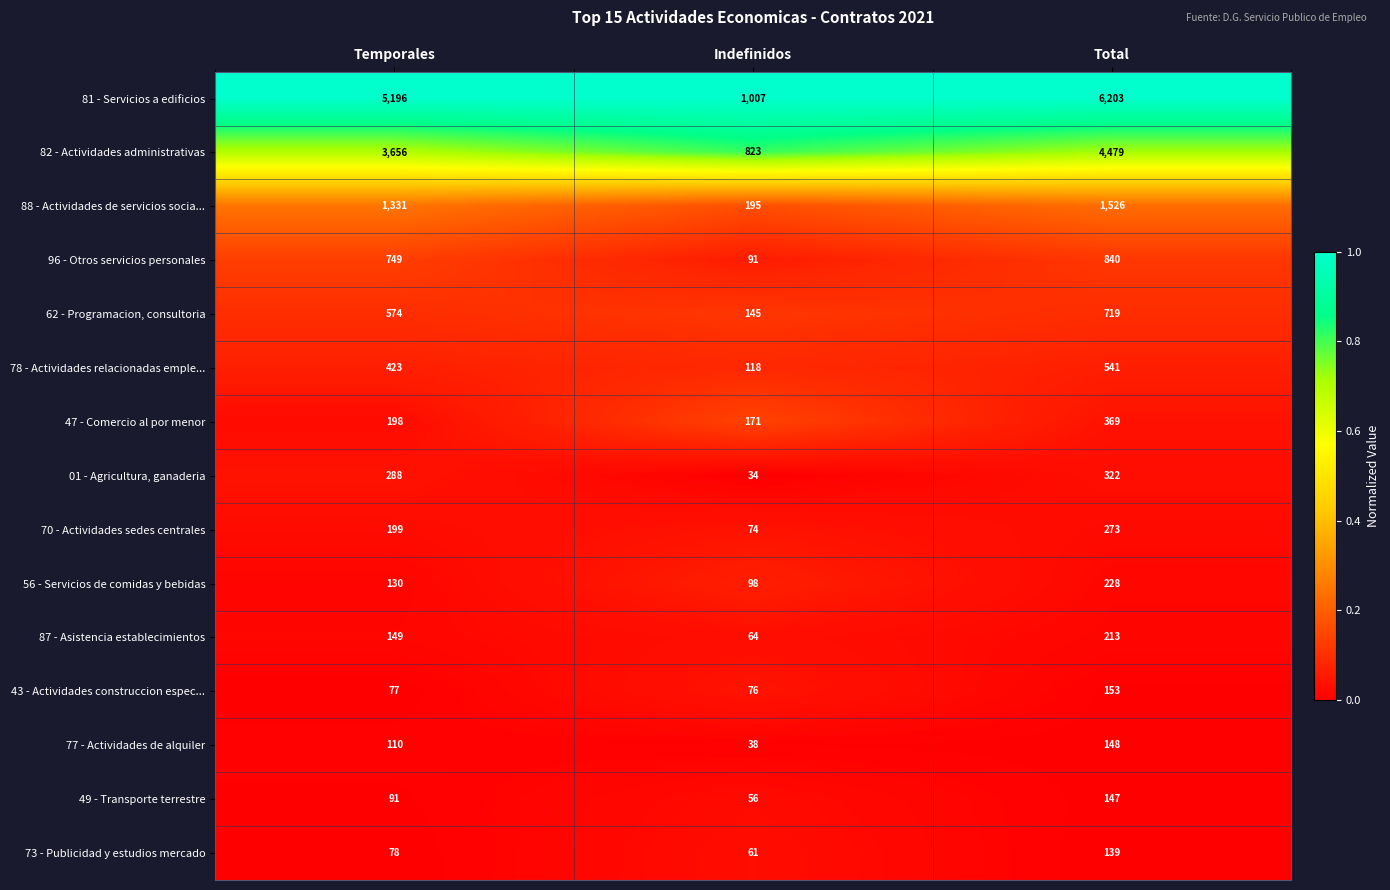

What is the spread (max minus min) of values at Temporales?

5119